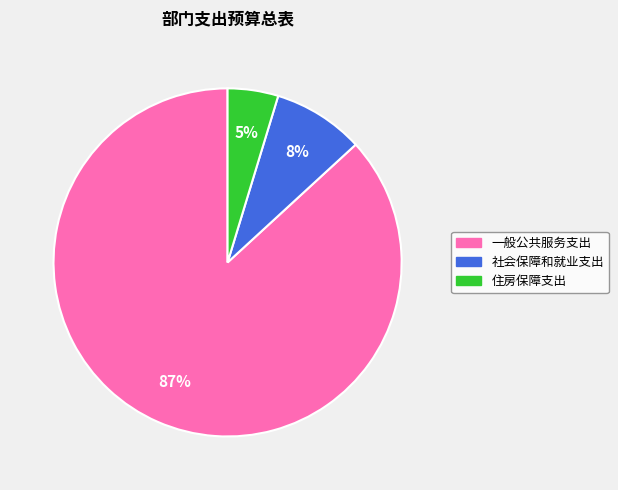

Is it true that 住房保障支出 is 5% of the pie?

True